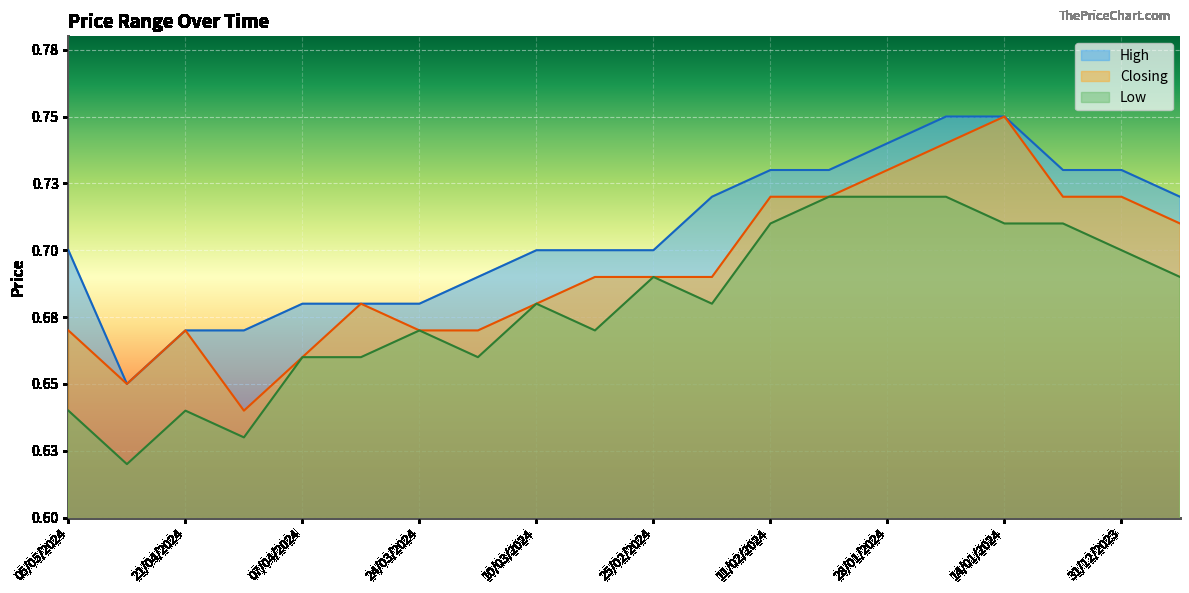

What is the maximum value for Closing?

0.8